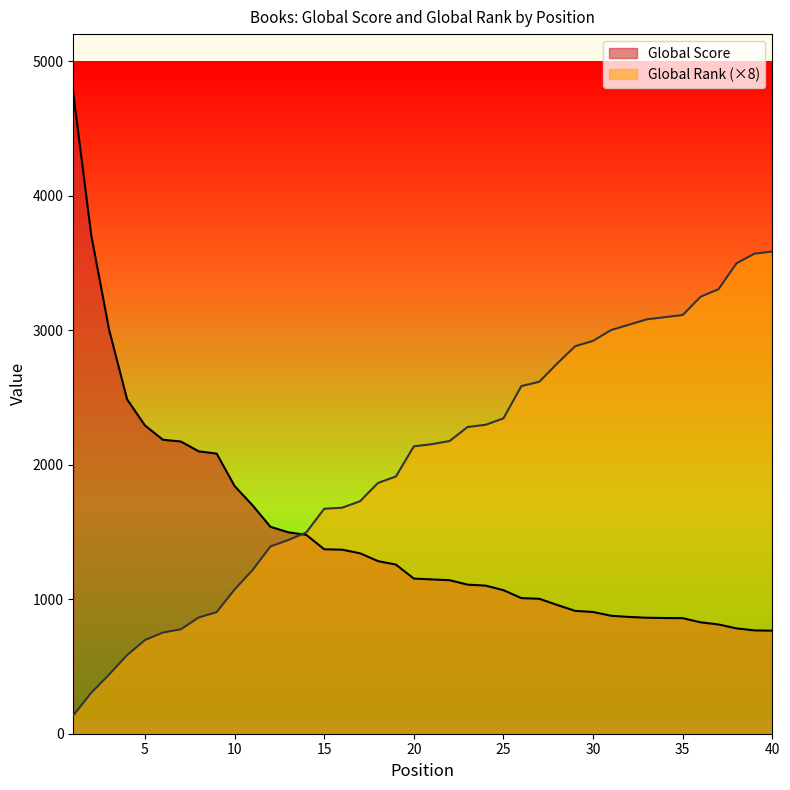

Which series has the largest range (max minus min)?

Global Score